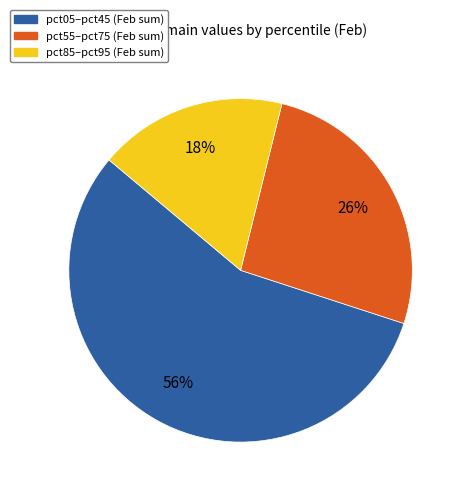

To the nearest percent, what is the average slice percentage?

33%